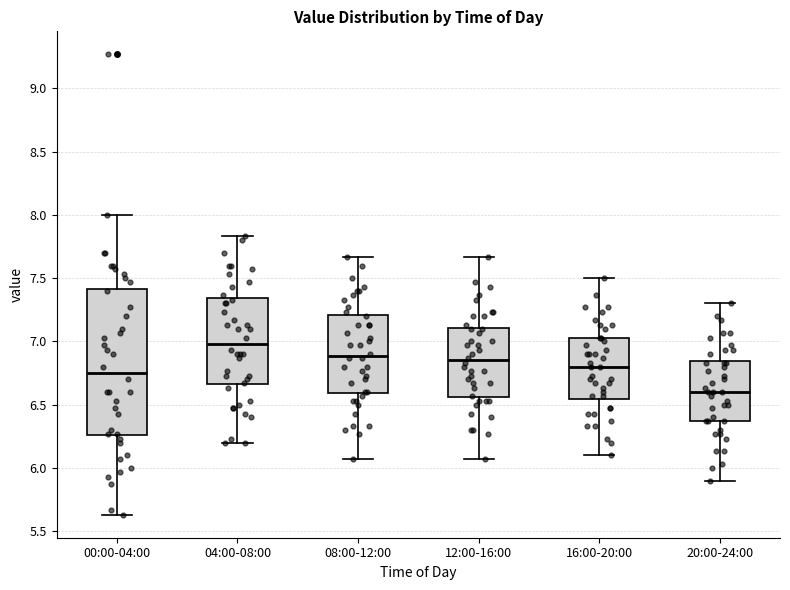

Where does the median line of the box for 12:00-16:00 sit on the y-axis? The values are not printed on the chart, so give them approximately, as read against the axis.

6.85